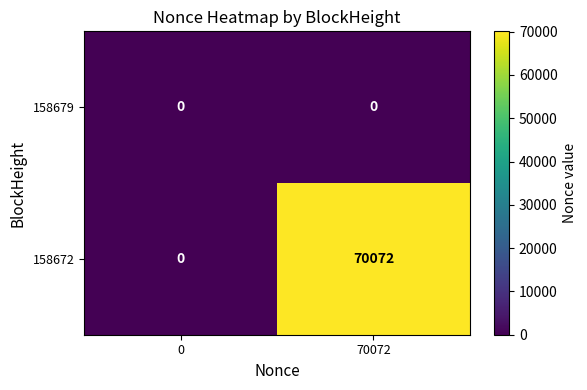

What is the sum of the 158672 values at 0 and 70072?

70072